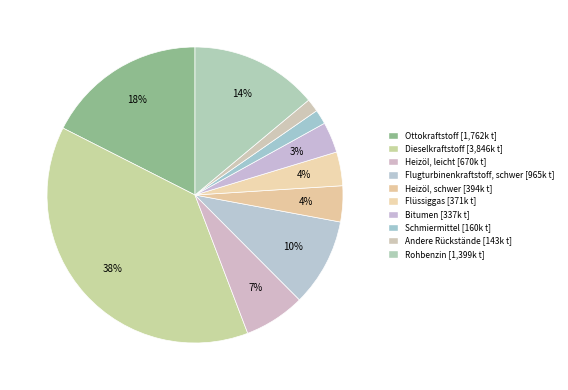

Which category has the smallest portion of the pie?

Andere Rückstände